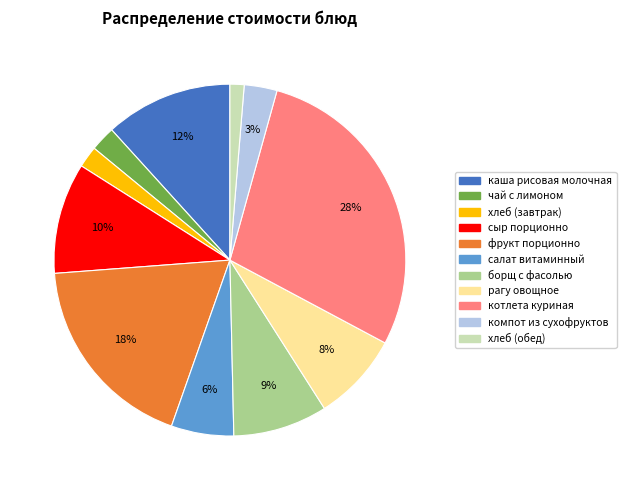

Which has a higher value, хлеб (завтрак) or салат витаминный?

салат витаминный